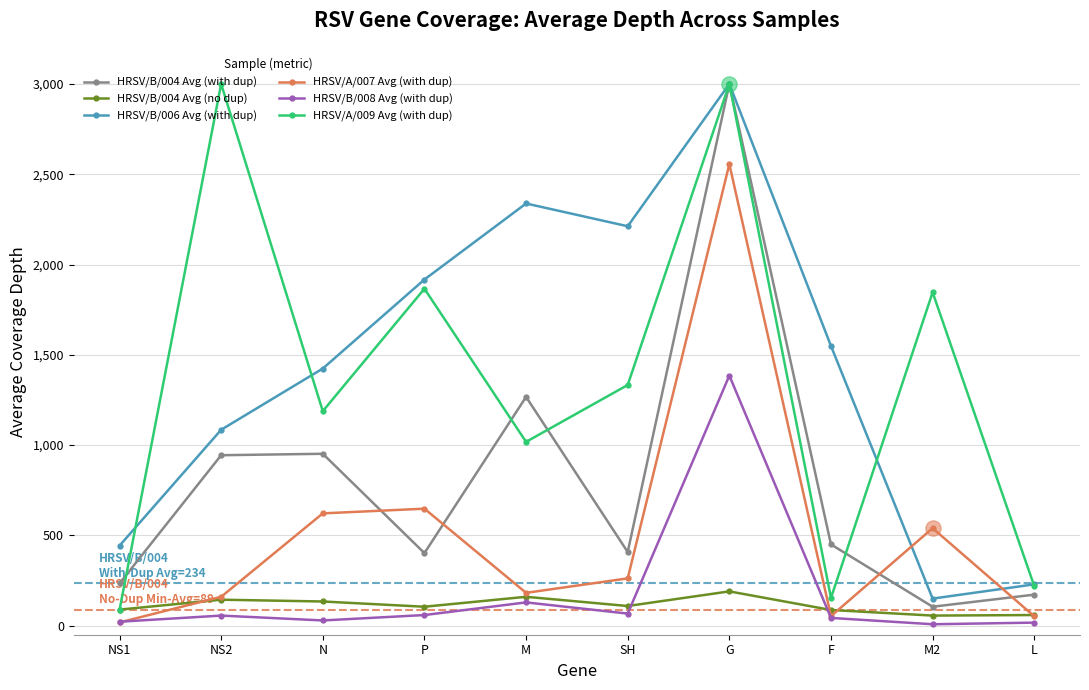

What are all the series names shown in the legend?

HRSV/B/004 Avg (with dup), HRSV/B/004 Avg (no dup), HRSV/B/006 Avg (with dup), HRSV/A/007 Avg (with dup), HRSV/B/008 Avg (with dup), HRSV/A/009 Avg (with dup)